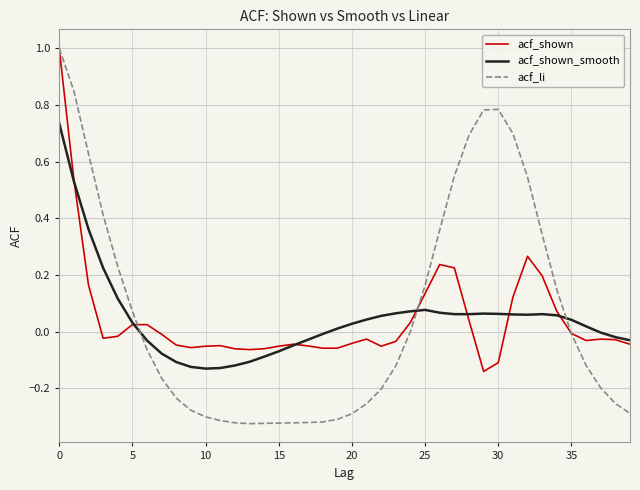

Which series has the largest total across all categories?

acf_li